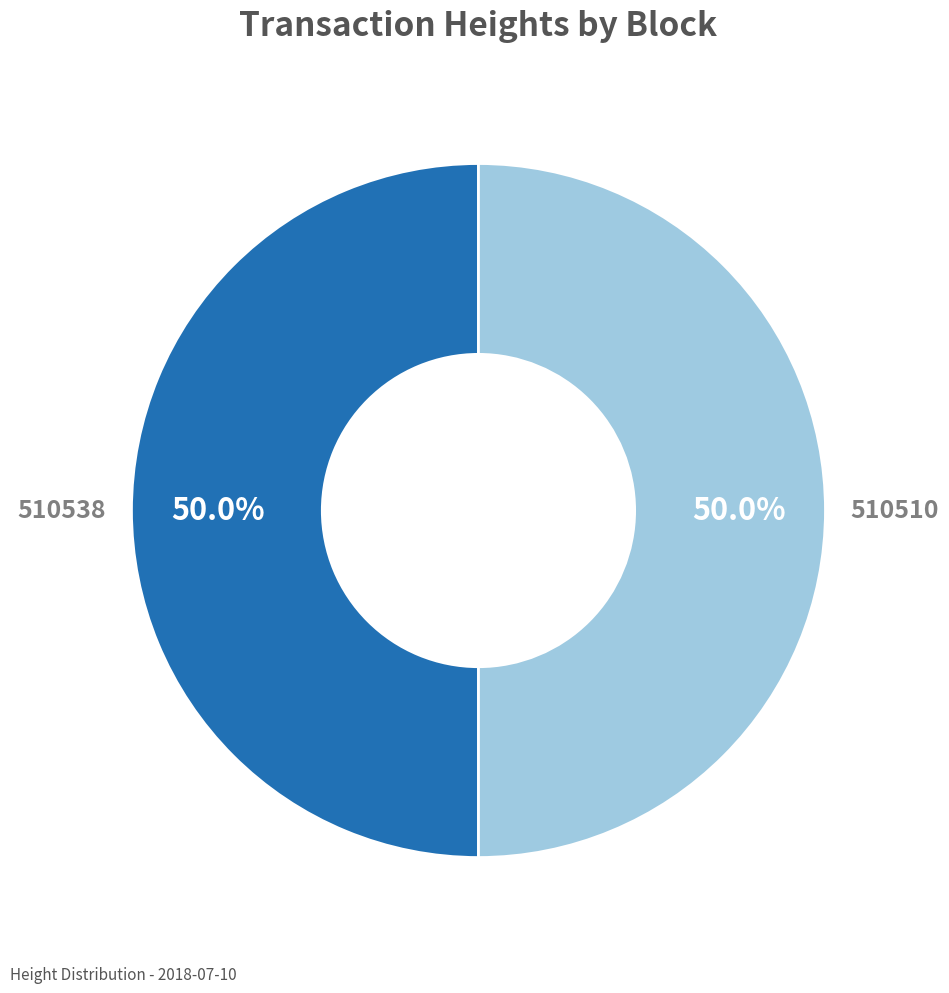

What is the total percentage of 510510 and 510538?

100.0%